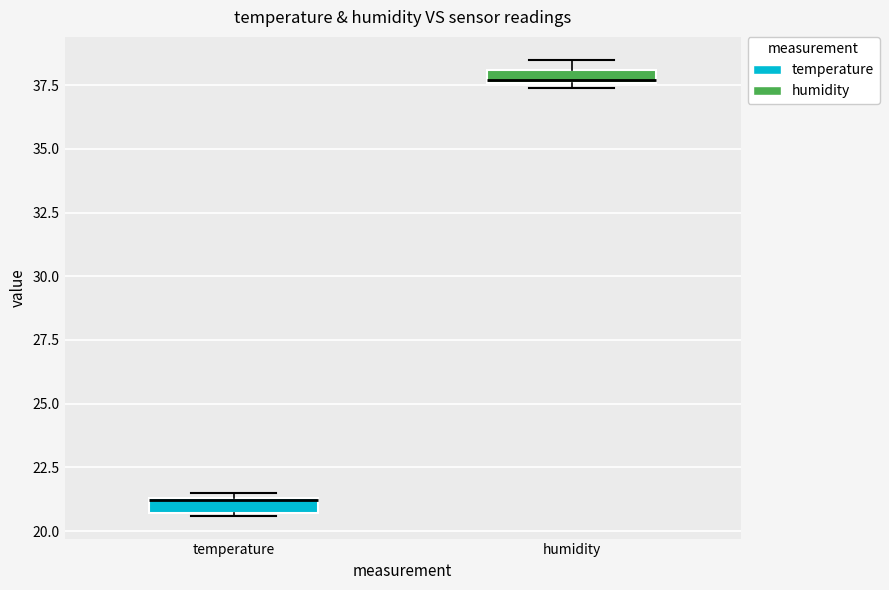

Which box has the highest median line?

humidity